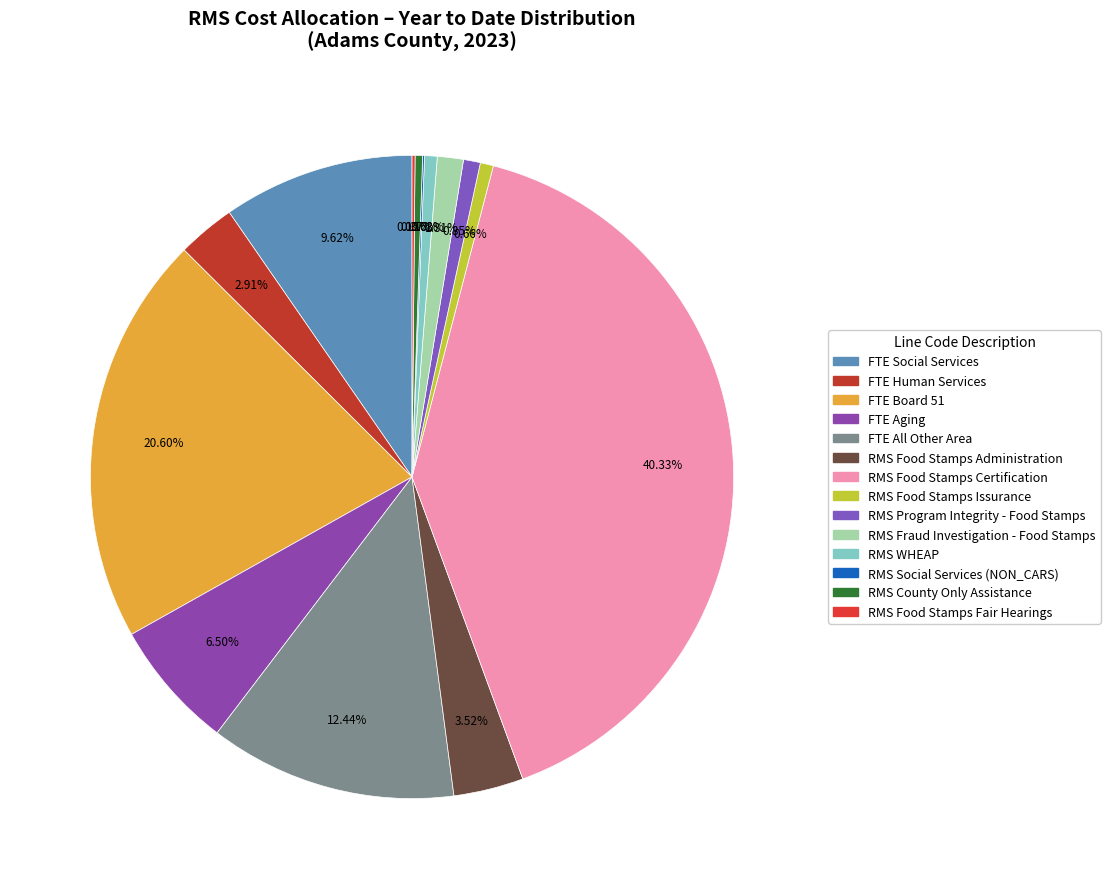

What is the ratio of the value at FTE Social Services to the value at RMS Food Stamps Certification?

0.2